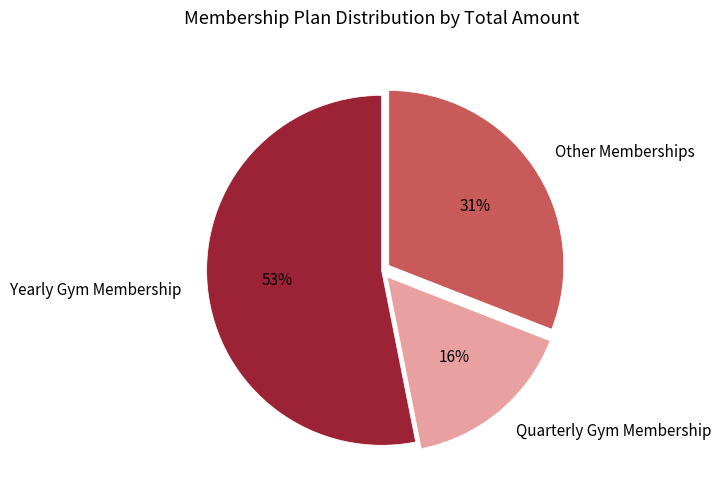

To the nearest percent, what is the difference between the largest and smallest slice percentages?

37%